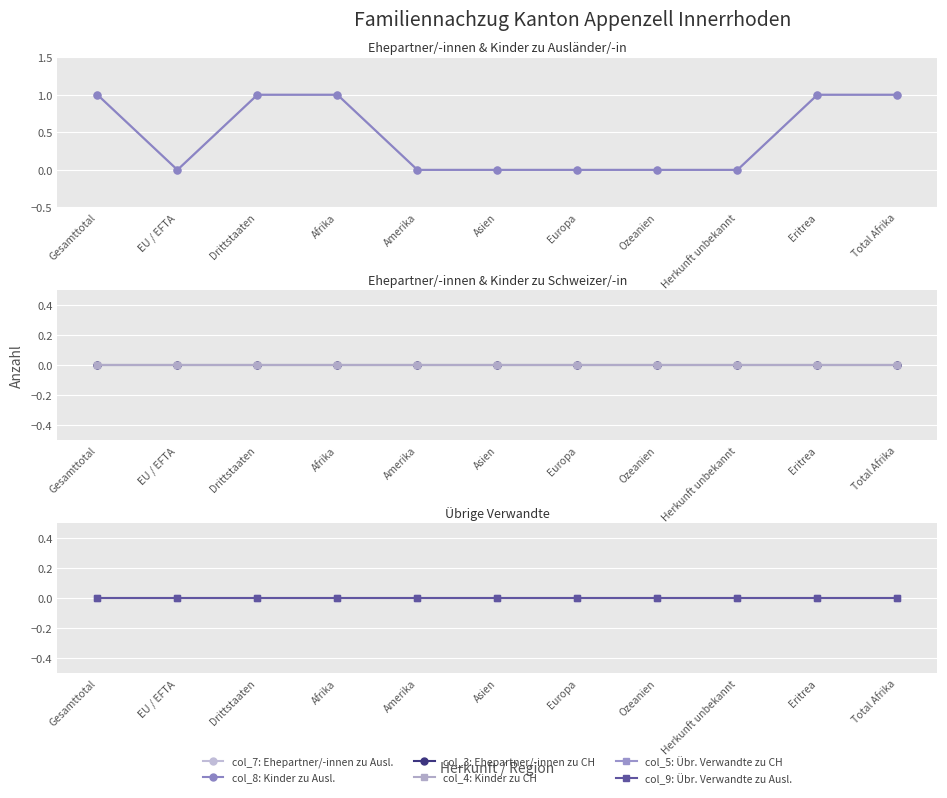

Reading left to right, extract all data points from this chart.

col_7 (Ehepartner/-innen zu Ausl.): Gesamttotal=1	EU / EFTA=0	Drittstaaten=1	Afrika=1	Amerika=0	Asien=0	Europa=0	Ozeanien=0	Herkunft unbekannt=0	Eritrea=1	Total Afrika=1
col_8 (Kinder zu Ausl.): Gesamttotal=1	EU / EFTA=0	Drittstaaten=1	Afrika=1	Amerika=0	Asien=0	Europa=0	Ozeanien=0	Herkunft unbekannt=0	Eritrea=1	Total Afrika=1
col_3 (Ehepartner/-innen zu CH): Gesamttotal=0	EU / EFTA=0	Drittstaaten=0	Afrika=0	Amerika=0	Asien=0	Europa=0	Ozeanien=0	Herkunft unbekannt=0	Eritrea=0	Total Afrika=0
col_4 (Kinder zu CH): Gesamttotal=0	EU / EFTA=0	Drittstaaten=0	Afrika=0	Amerika=0	Asien=0	Europa=0	Ozeanien=0	Herkunft unbekannt=0	Eritrea=0	Total Afrika=0
col_5 (Übrige Verwandte zu CH): Gesamttotal=0	EU / EFTA=0	Drittstaaten=0	Afrika=0	Amerika=0	Asien=0	Europa=0	Ozeanien=0	Herkunft unbekannt=0	Eritrea=0	Total Afrika=0
col_9 (Übrige Verwandte zu Ausl.): Gesamttotal=0	EU / EFTA=0	Drittstaaten=0	Afrika=0	Amerika=0	Asien=0	Europa=0	Ozeanien=0	Herkunft unbekannt=0	Eritrea=0	Total Afrika=0